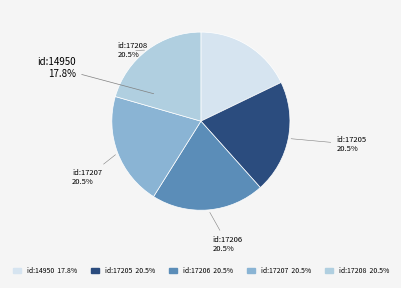

How many slices are in this pie chart?

5